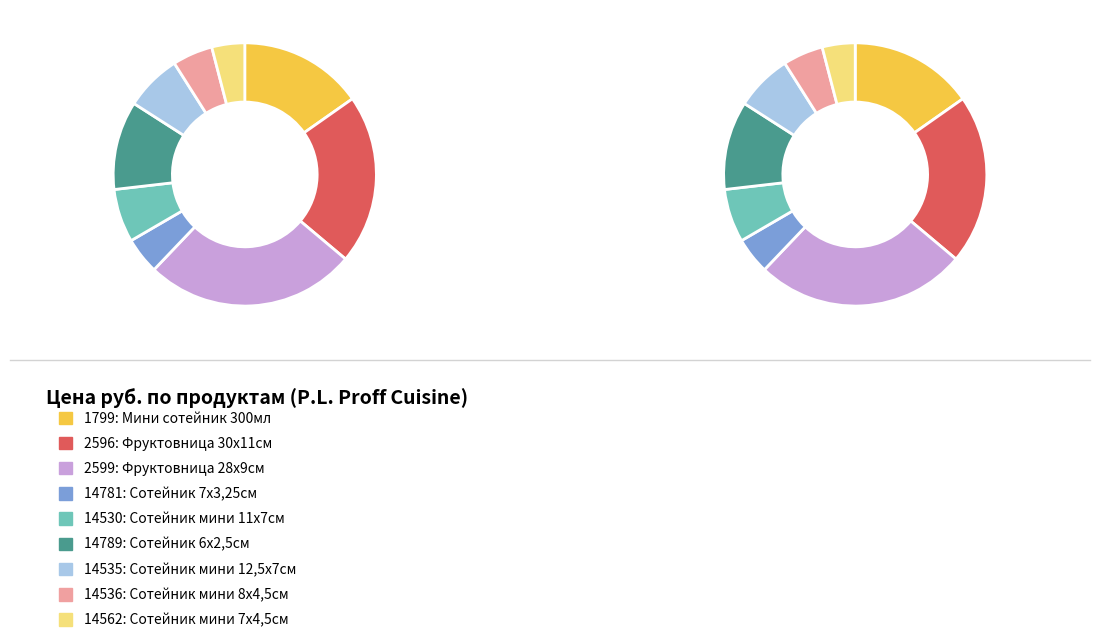

Does 2599 account for over 50% of the chart?

No